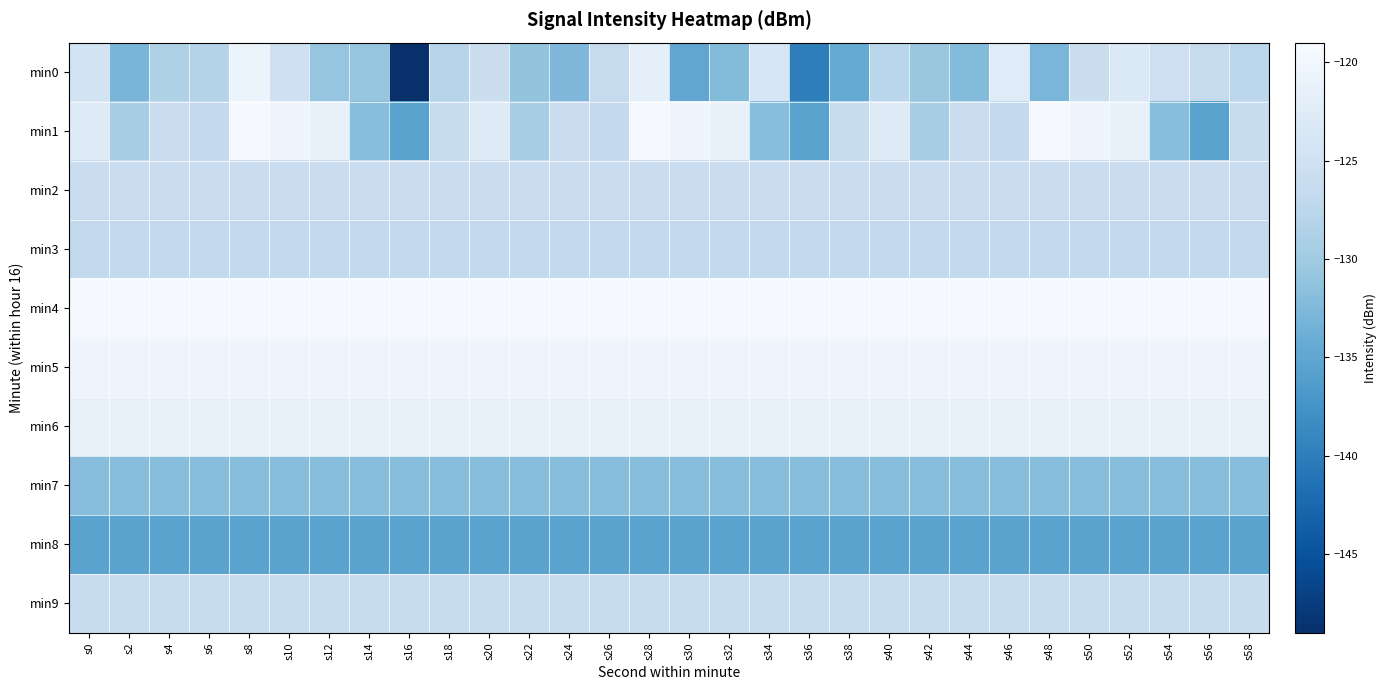

Which series has the largest total across all categories?

min4